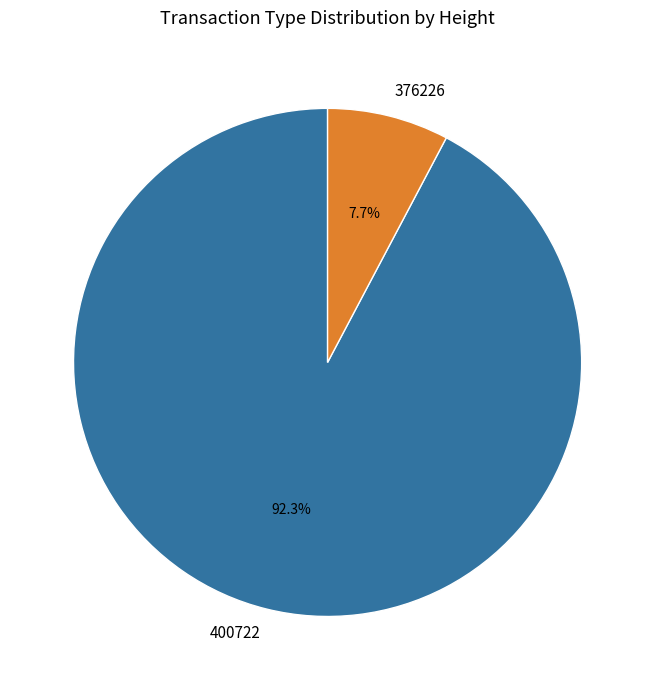

What percentage is the 376226 slice, to the nearest percent?

8%